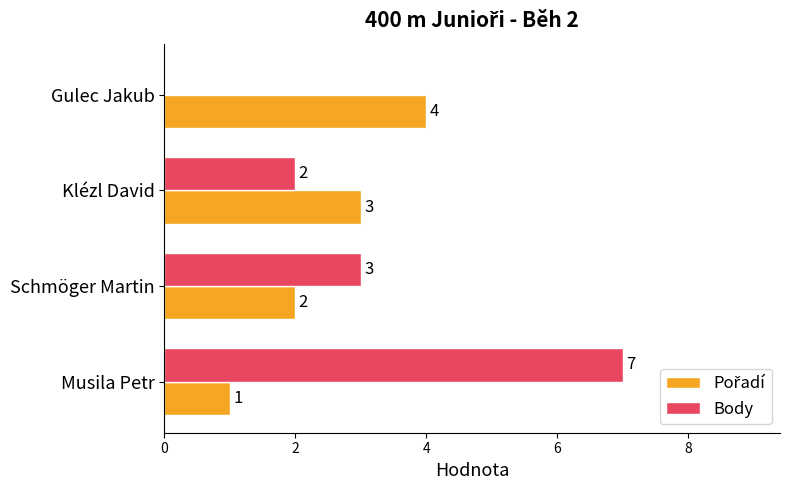

Between Klézl David and Gulec Jakub, which series saw the biggest shift?

Body